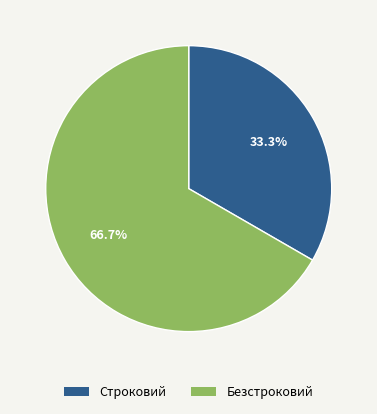

Which category has the smallest portion of the pie?

Строковий